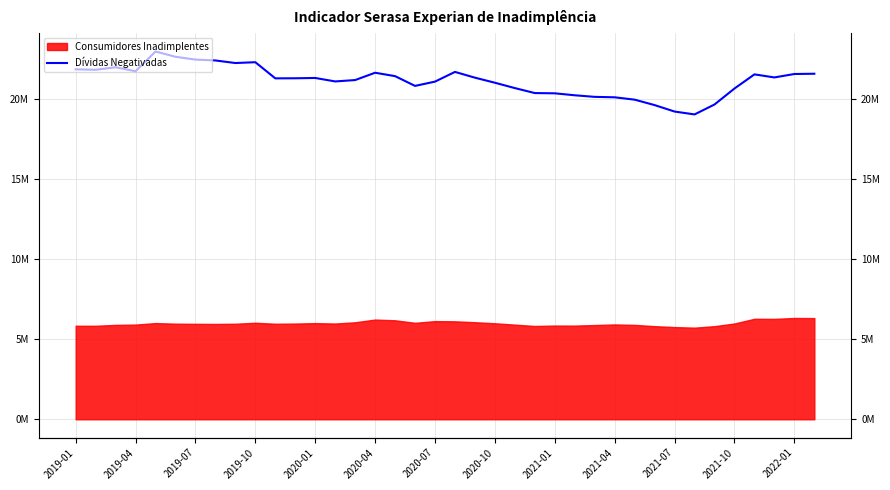

What is the approximate value at 16?

21454212